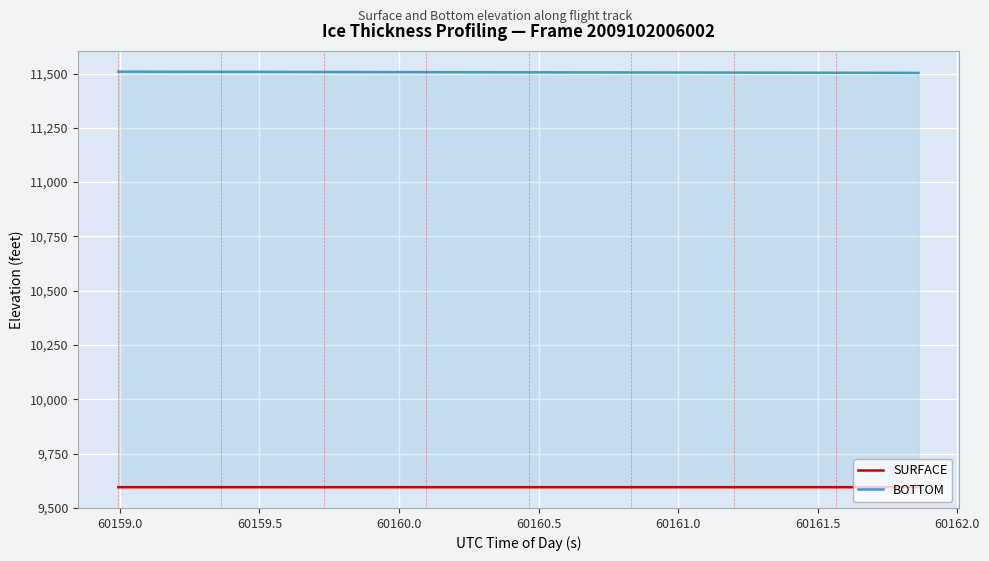

True or false: SURFACE and BOTTOM intersect in this chart.

False